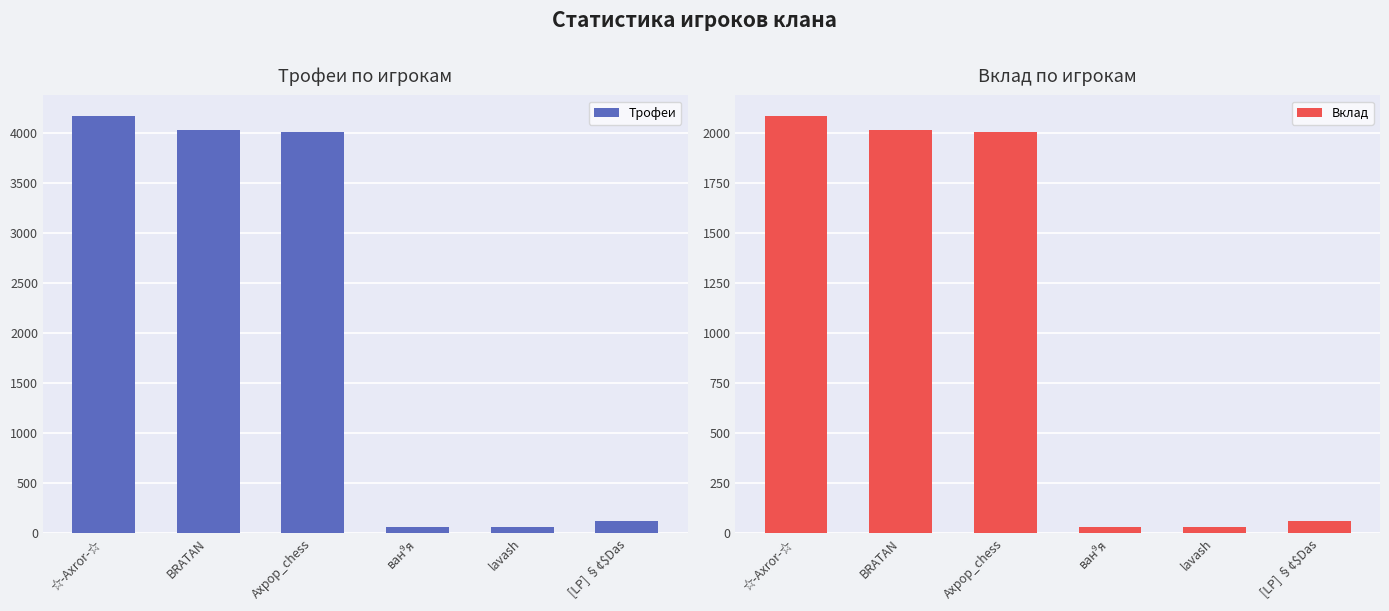

Rank the series by their maximum value, from lowest to highest.

Вклад, Трофеи